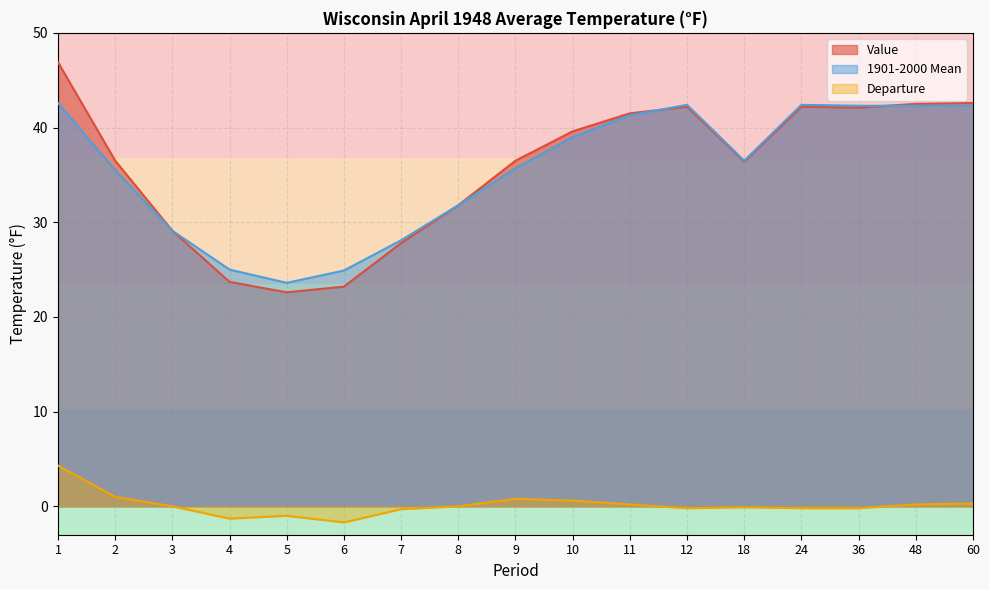

True or false: Departure and 1901-2000 Mean cross at least once.

False